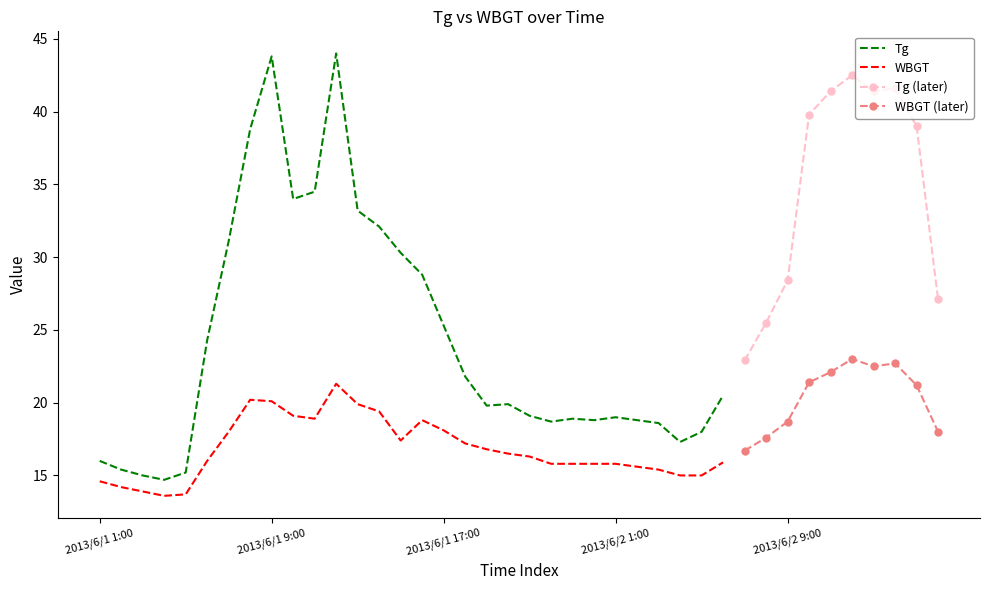

The WBGT series shows 15.8 at 2013/6/2 1:00. True or false?

True